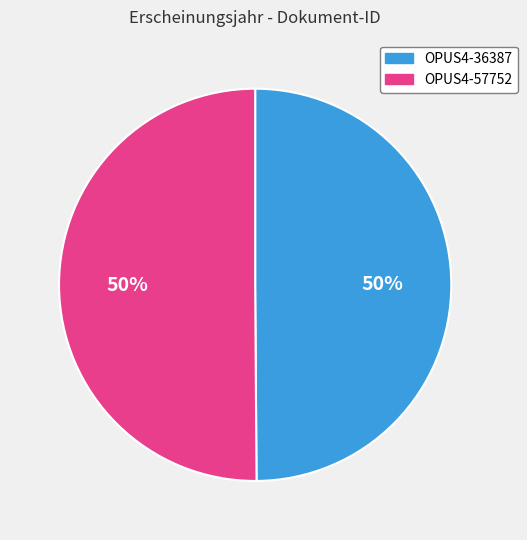

To the nearest percent, what is the average slice percentage?

50%